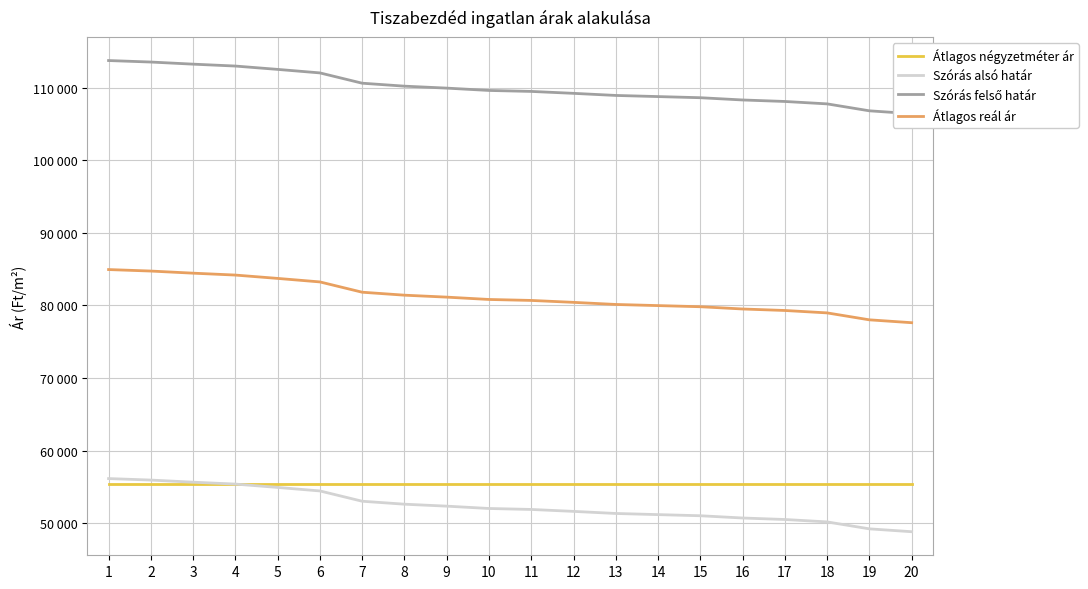

Which category has the highest value in the Szórás felső határ series?

1